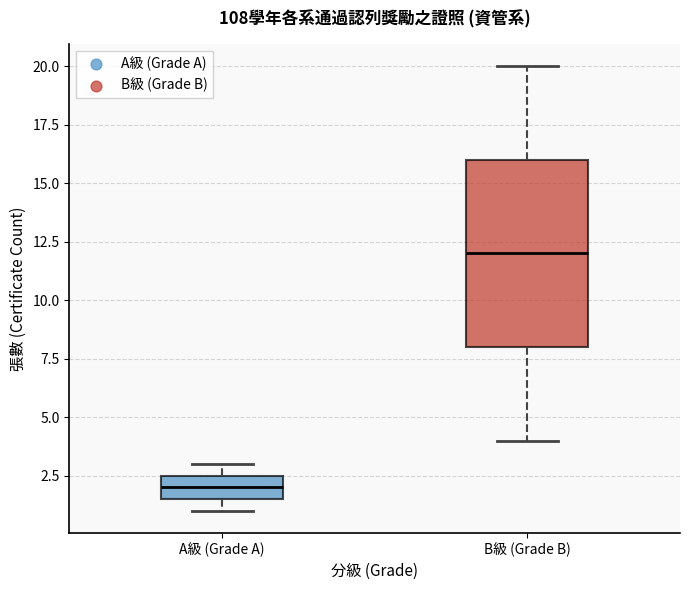

Reading left to right, read every box against the y-axis: the position of its median line, the range the box covers, and the ends of its whiskers. The values are not printed on the chart, so give them approximately, as read against the axis.

A級 (Grade A): median 2.0, box 1.5 to 2.5, whiskers 1.0 to 3.0
B級 (Grade B): median 12.0, box 8.0 to 16.0, whiskers 4.0 to 20.0